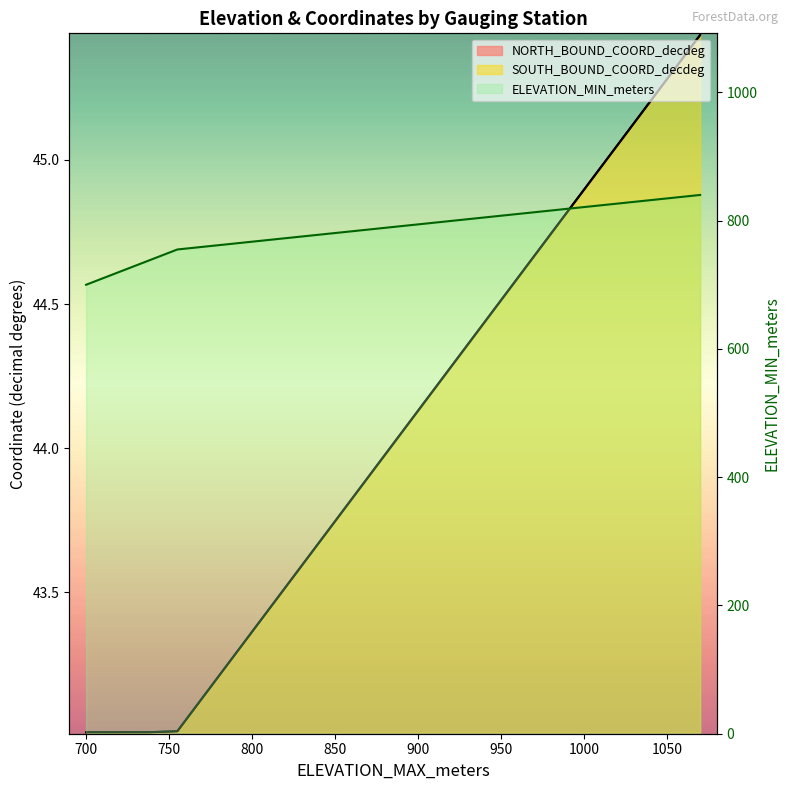

True or false: SOUTH_BOUND_COORD_decdeg and NORTH_BOUND_COORD_decdeg cross at least once.

False